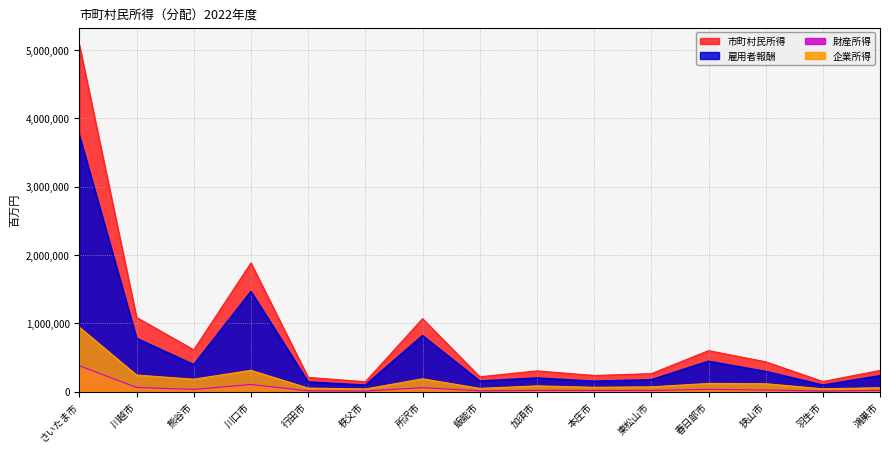

What is the sum of the 雇用者報酬 values at 所沢市 and 秩父市?

914841